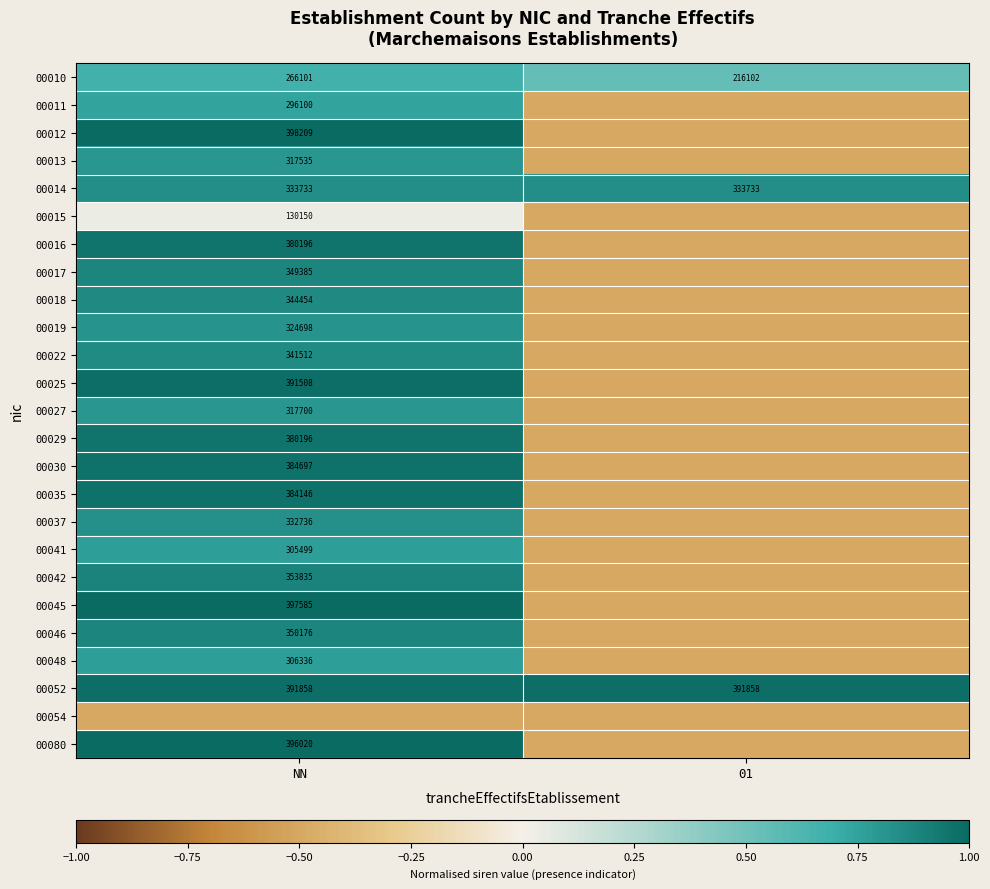

True or false: 00029 has a value of 380196.0 at NN.

True